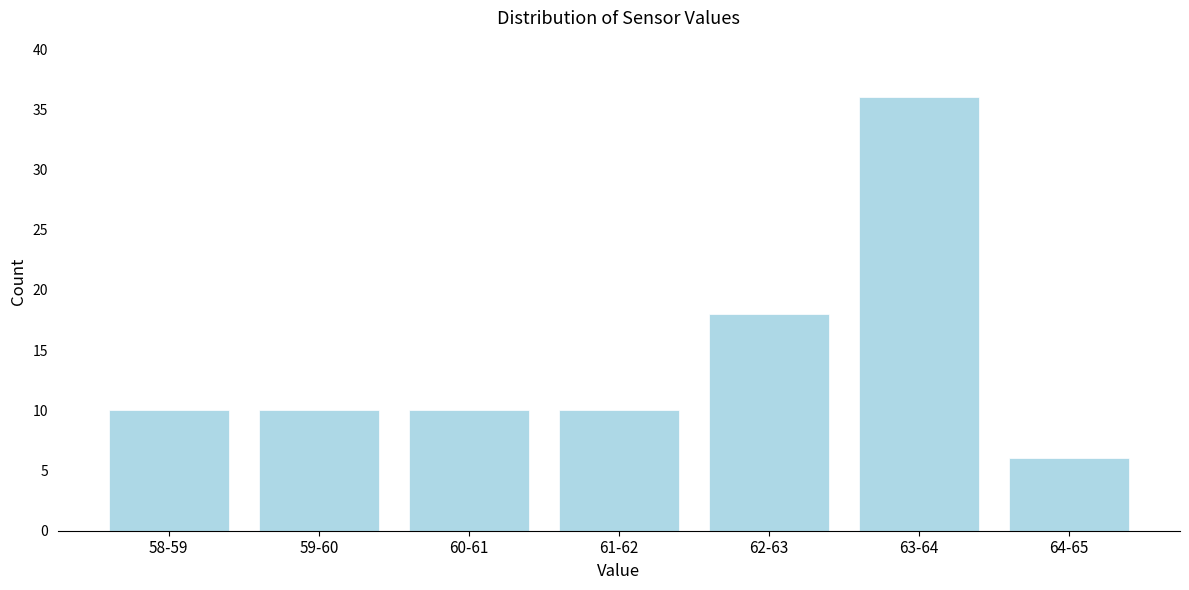

Reading left to right, extract all data points from this chart.

58-59=10	59-60=10	60-61=10	61-62=10	62-63=18	63-64=36	64-65=6